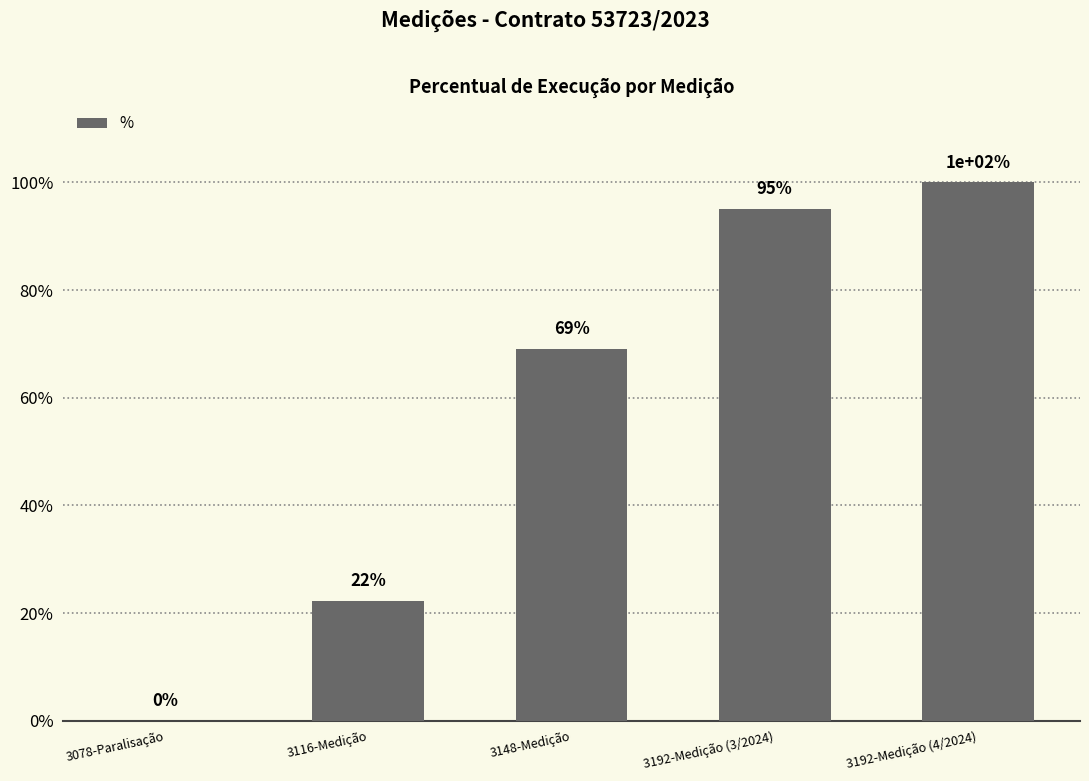

Where is the data nearest to the value 50?

3148-Medição